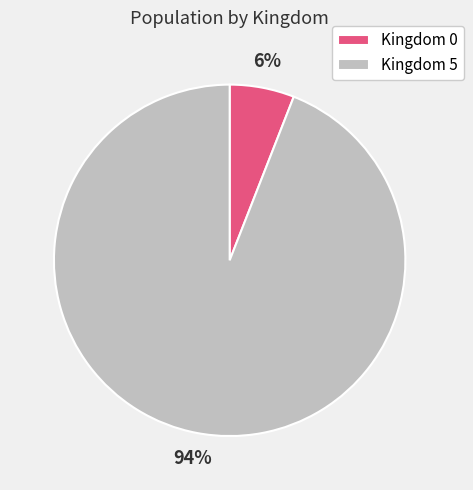

Rank the categories by value from lowest to highest.

Kingdom 0, Kingdom 5